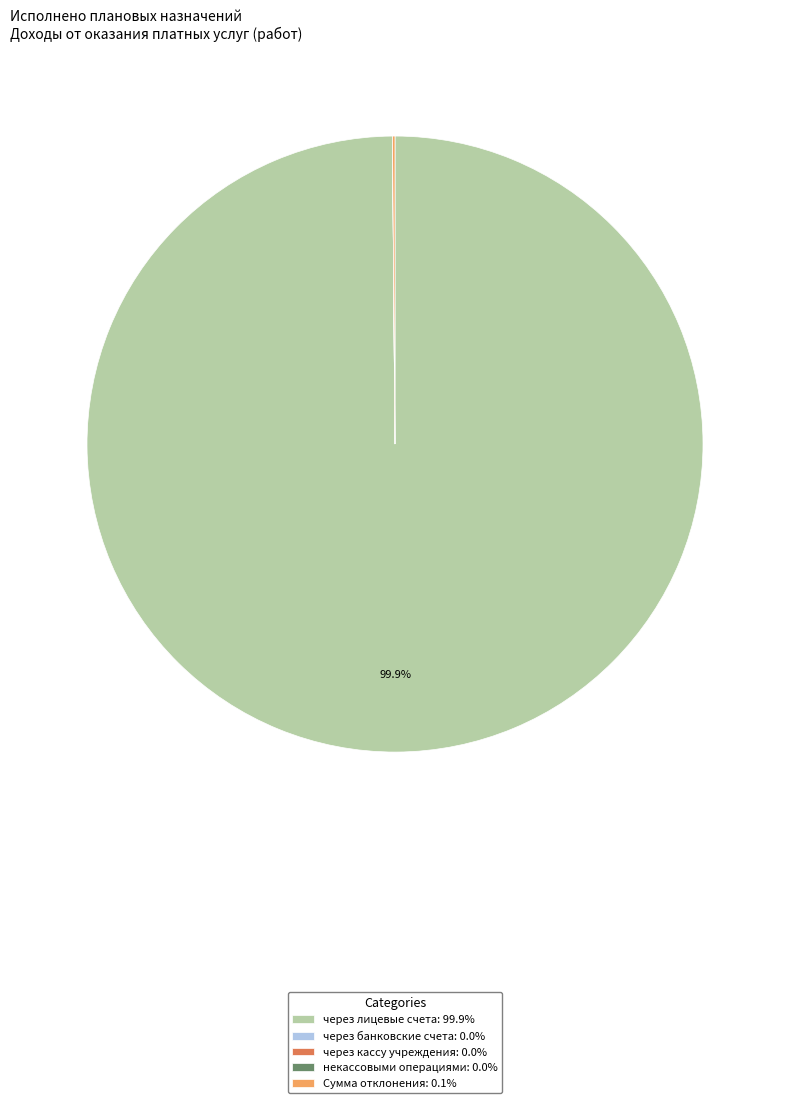

Does any single category account for the majority?

Yes